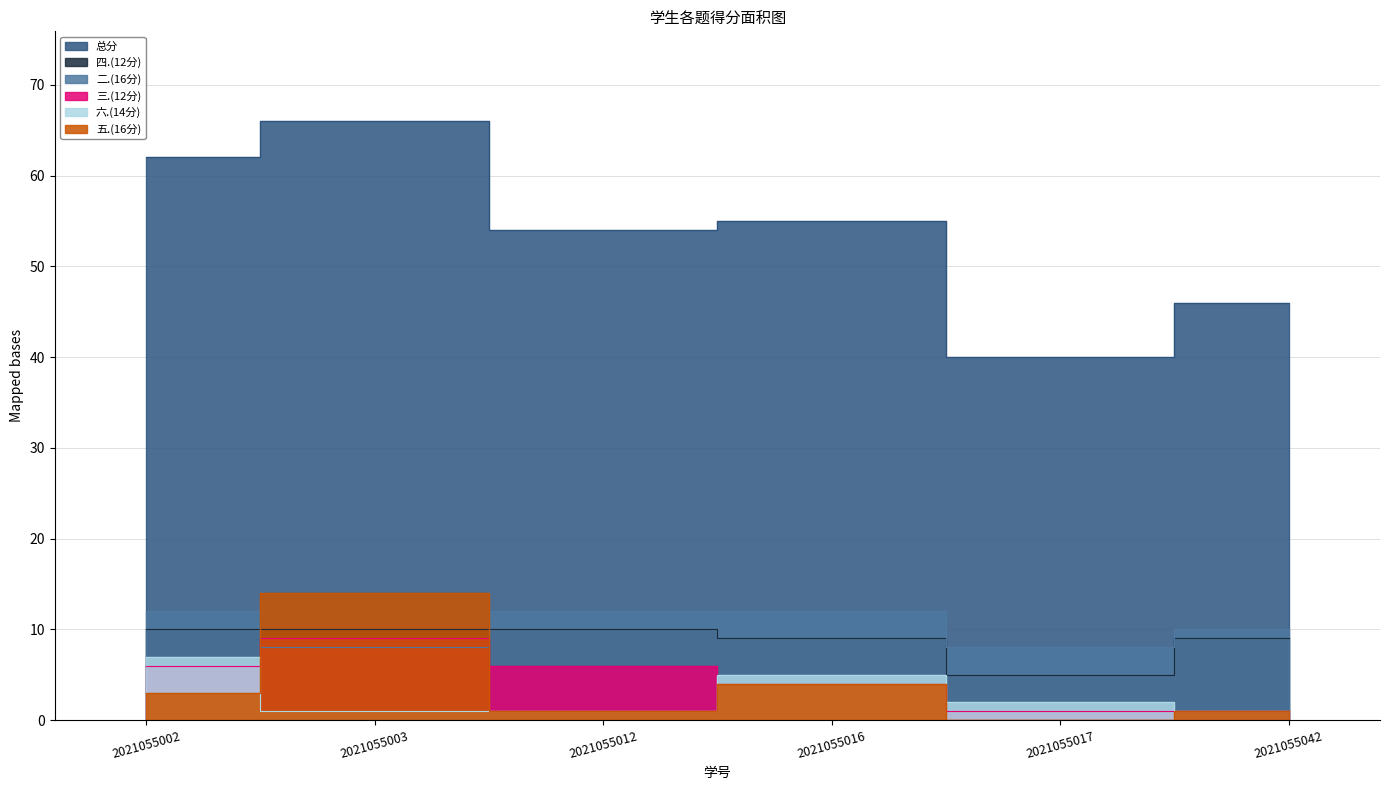

What is the value of the 四.(12分) point at the 1st from the left?

10